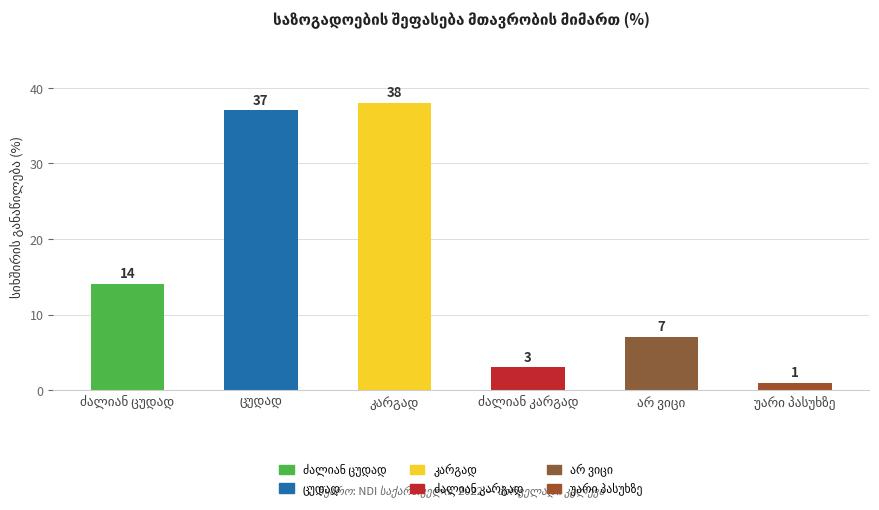

The chart shows a value of 37 at ცუდად. True or false?

True